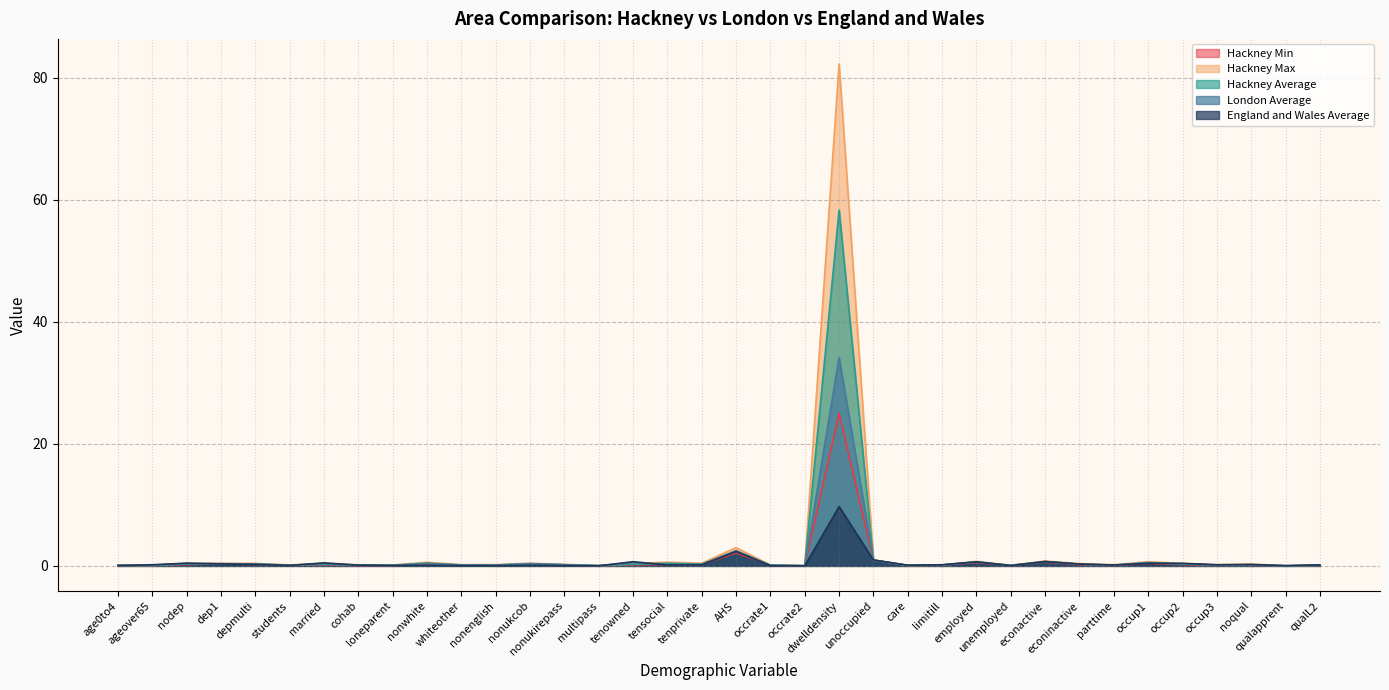

True or false: Hackney Average and England and Wales Average intersect in this chart.

True